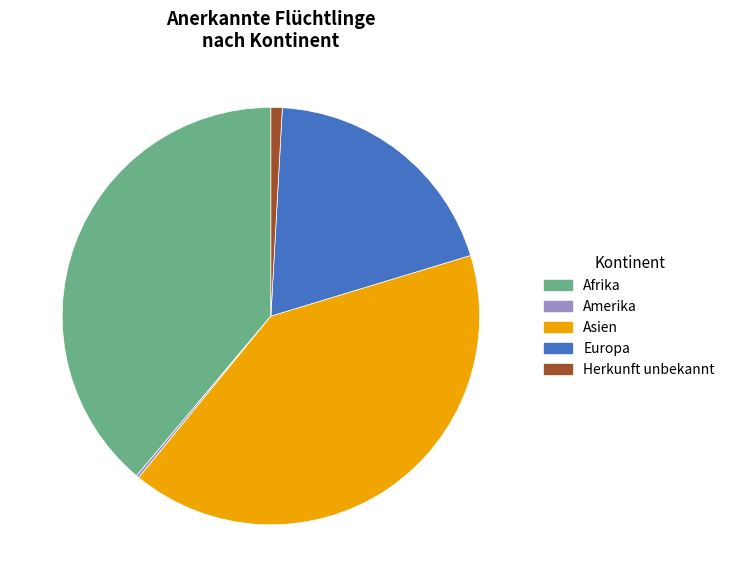

Which category has the biggest portion of the pie?

Asien